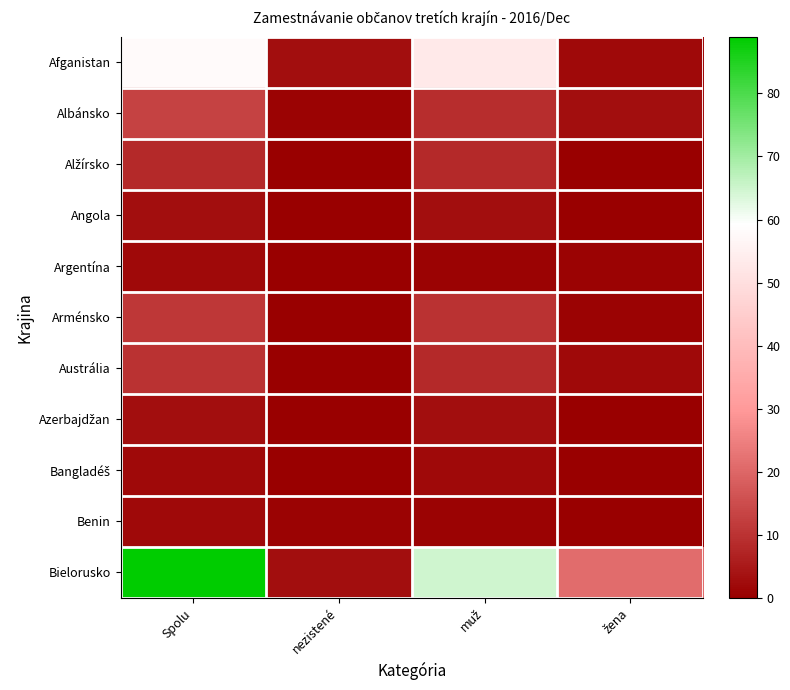

Which category has the lowest value across all series?

nezistené